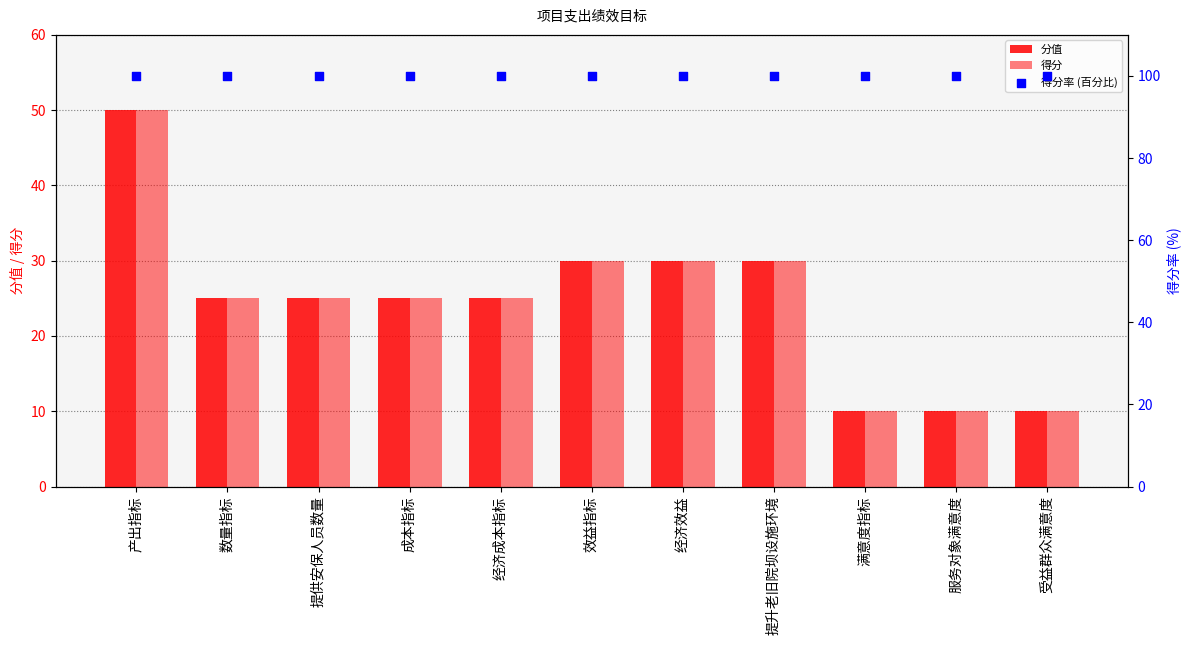

Which series contains the highest Y value?

得分率 (百分比)